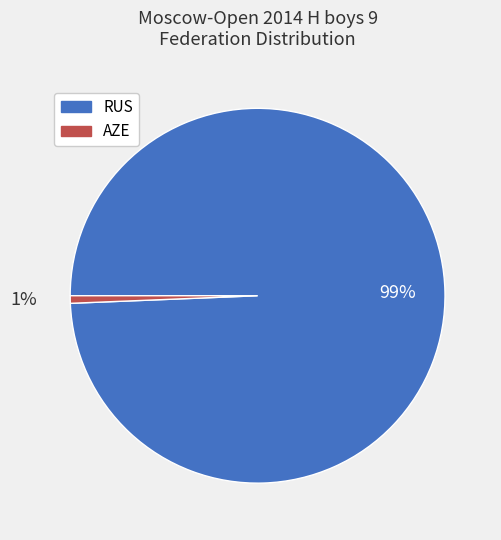

Combined, do RUS and AZE account for over 50%?

Yes